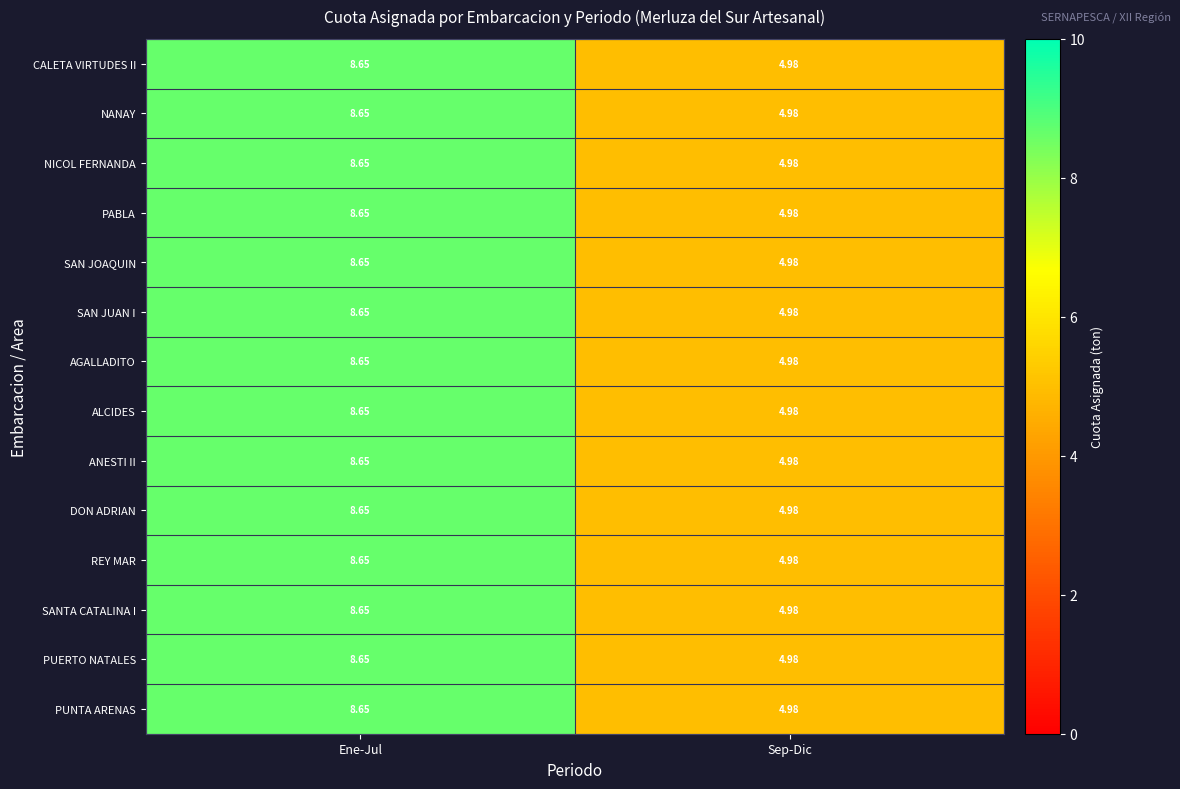

List the labels in order of ALCIDES value, smallest first.

Sep-Dic, Ene-Jul